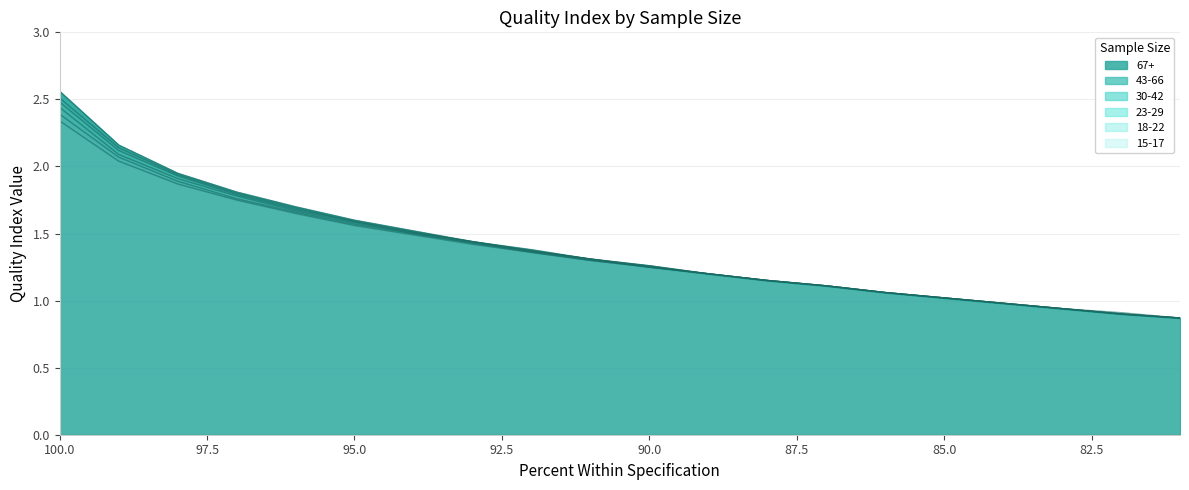

How many values in the 30-42 series exceed 1?

16